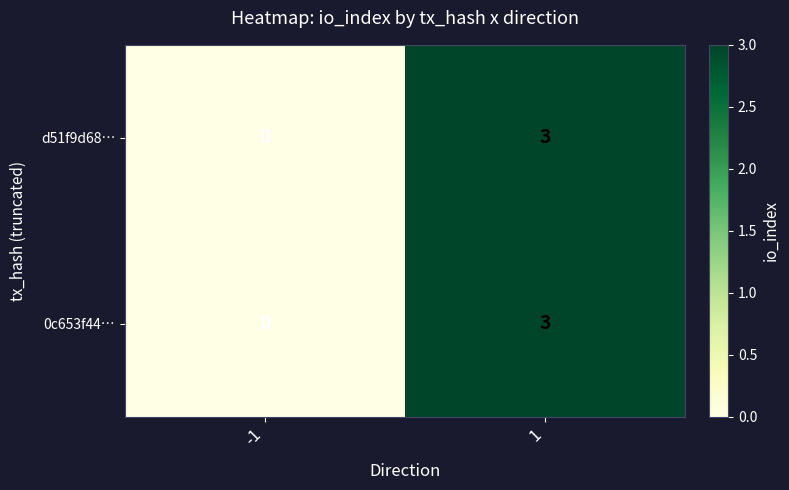

The d51f9d68… series shows -1 at -1. True or false?

False